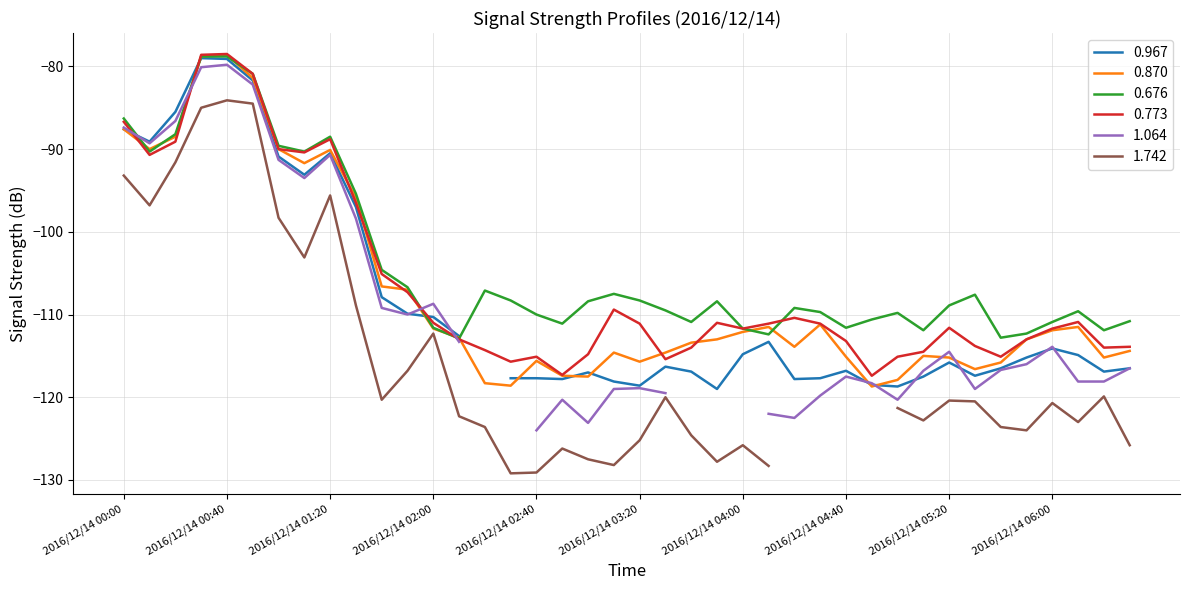

The 0.870 series shows -159.3 at 2016/12/14 00:10. True or false?

False